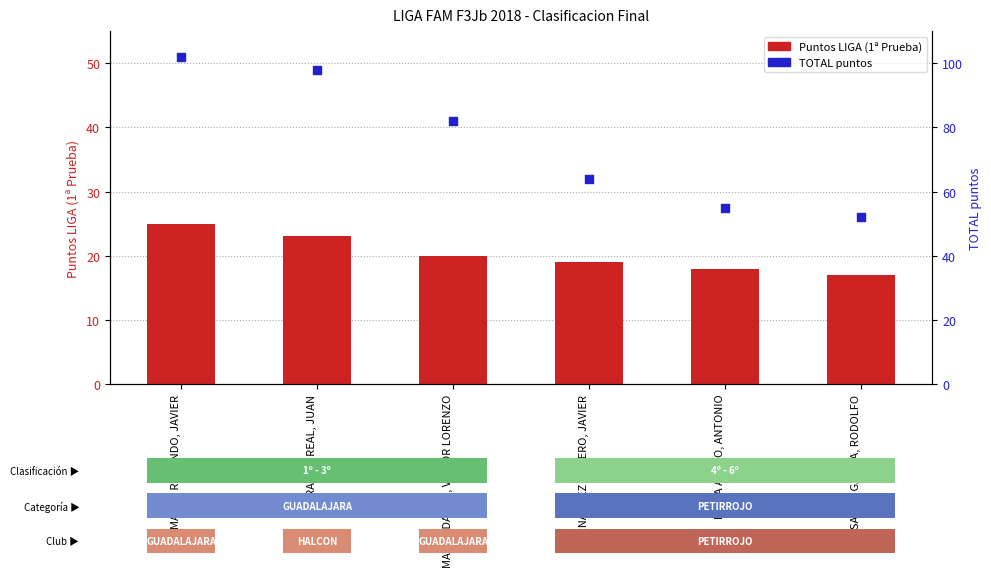

Is the value of TOTAL puntos at REINA ACEDO, ANTONIO greater than the value of Puntos LIGA (1ª Prueba) at MAYOR DAVILA, VICTOR LORENZO?

Yes